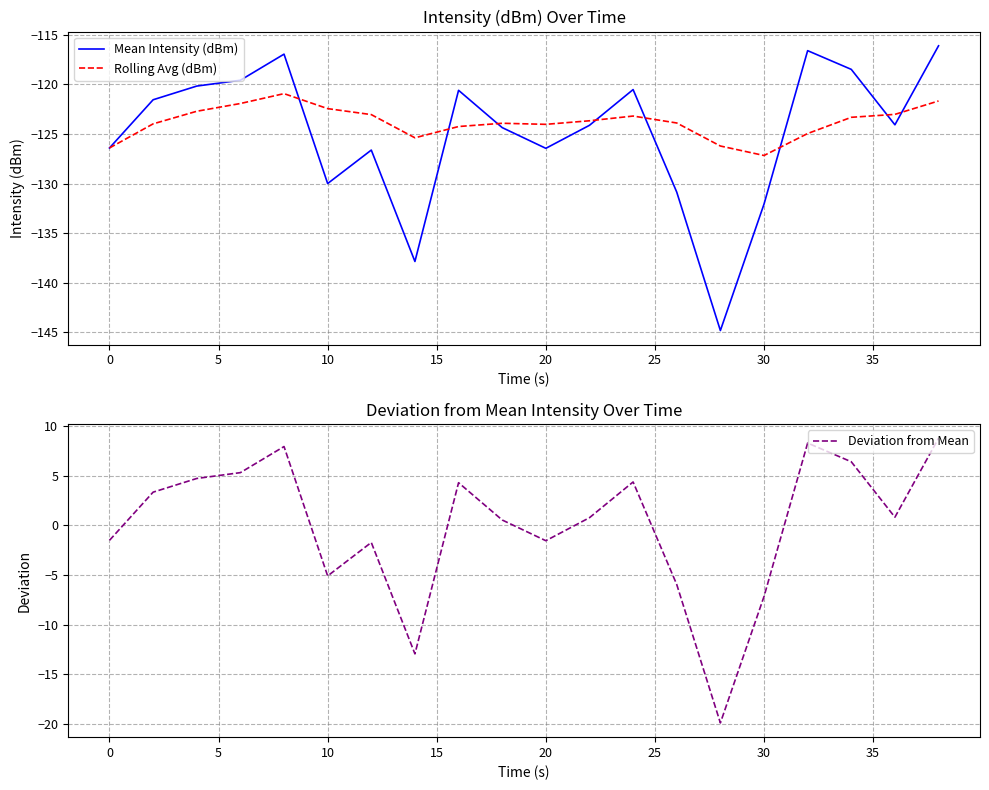

What is the highest value of the Rolling Avg (dBm) series?

-120.9